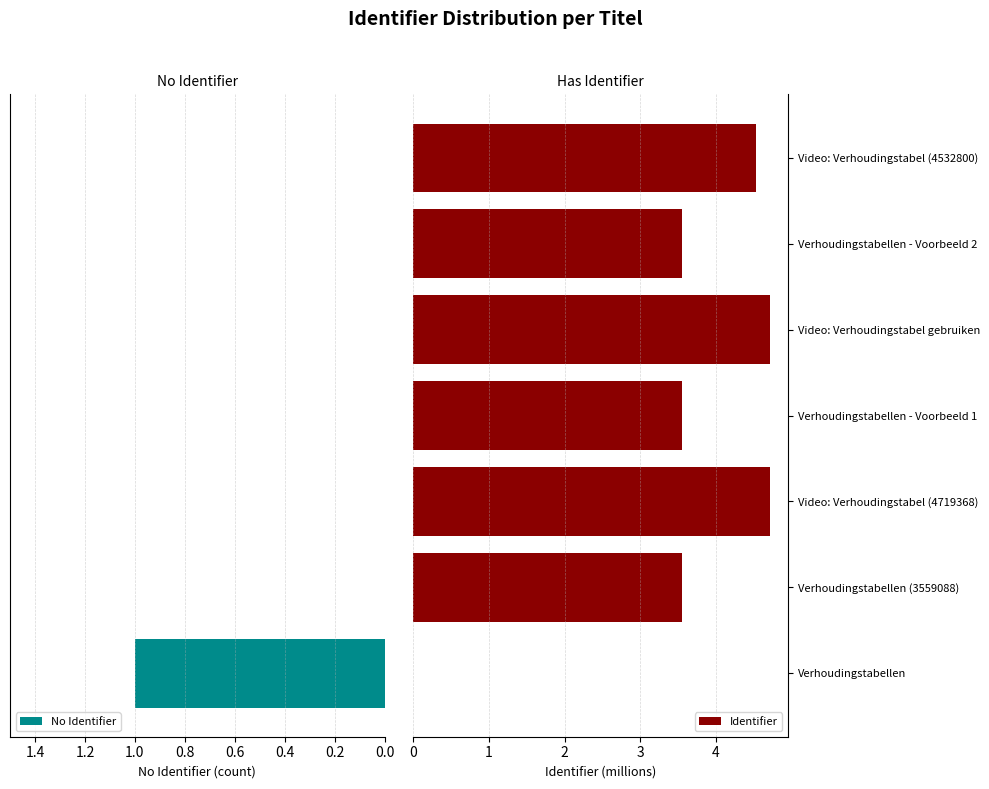

What is the maximum value for Identifier?

4.7